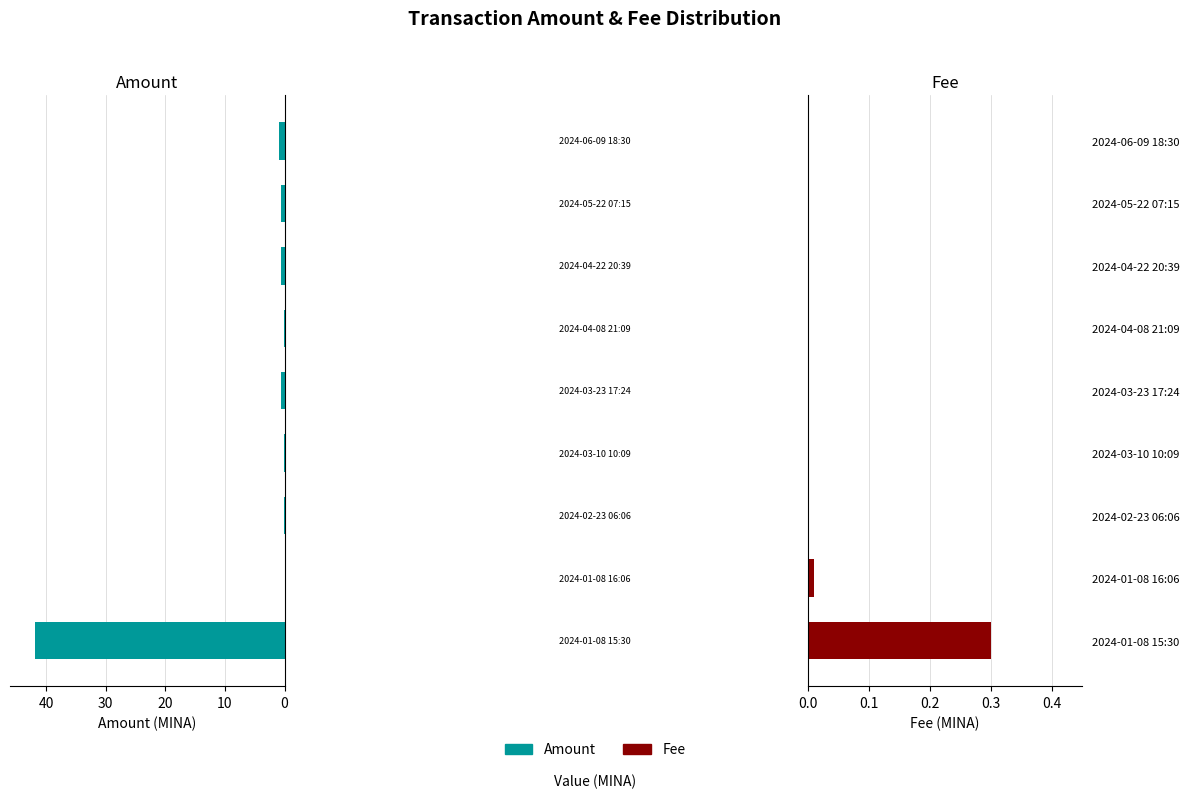

What is the highest value of the Amount series?

41.9